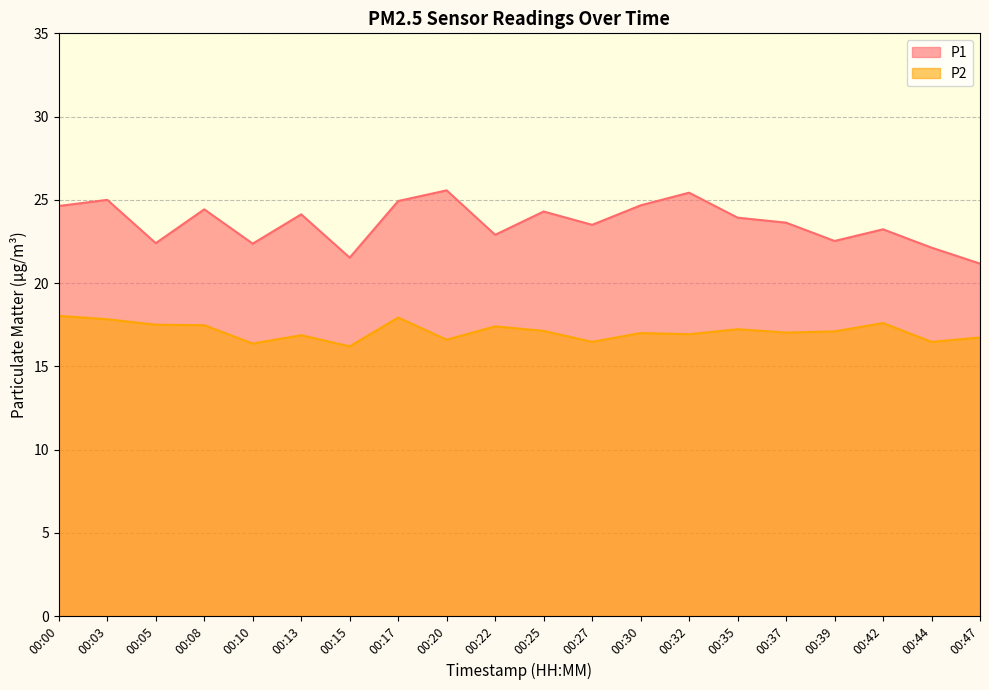

The value of P2 at 00:00 is 11.4. True or false?

False